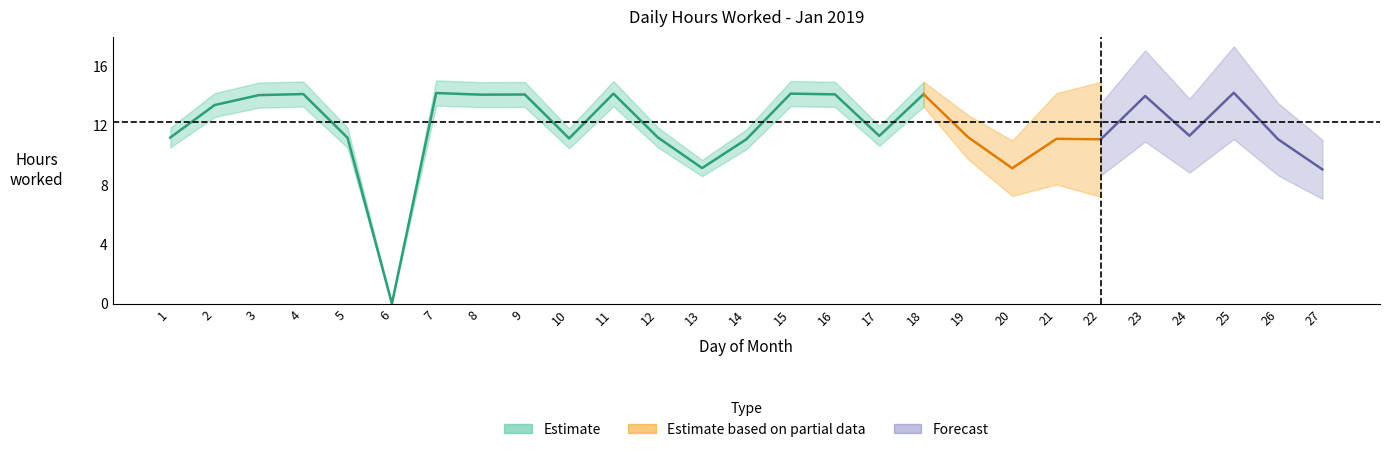

What is the difference between the values at 1 and 15?

3.0